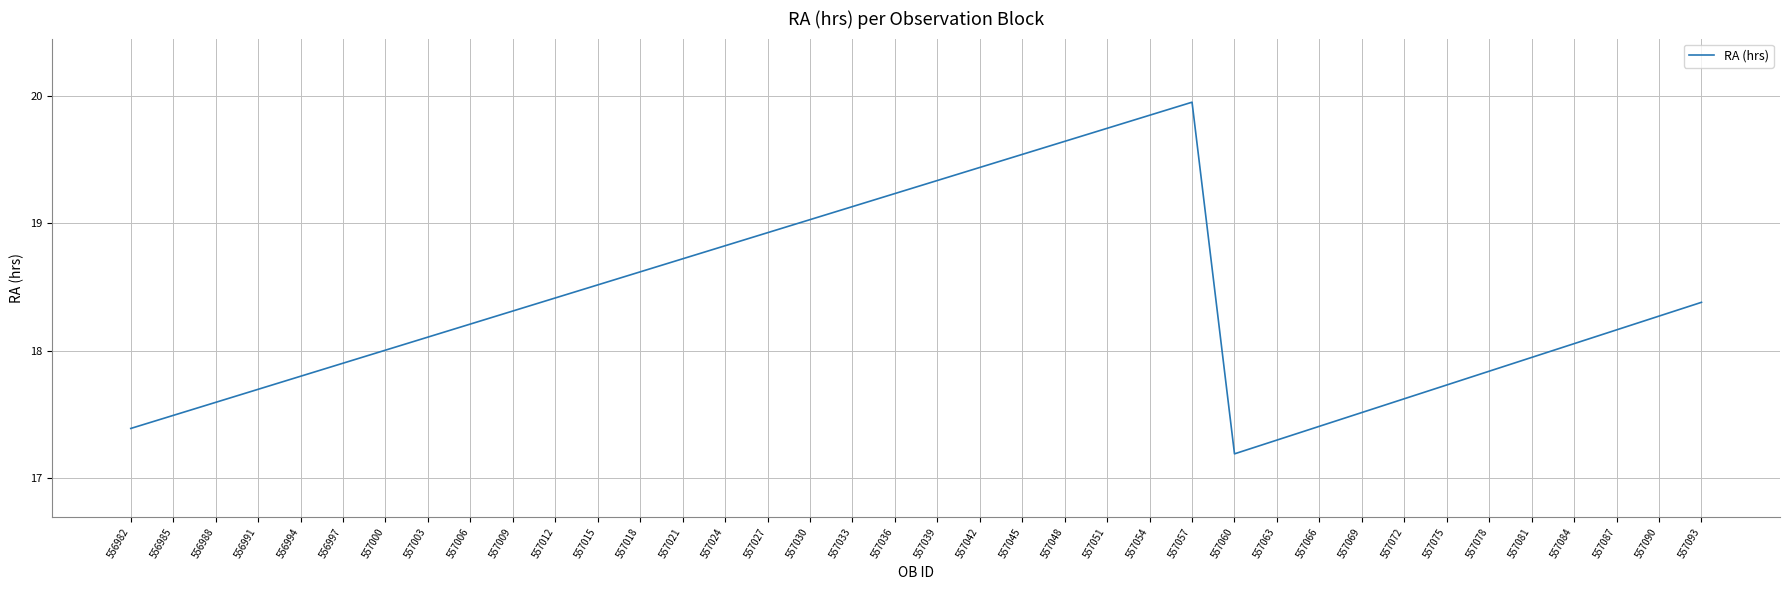

The chart shows a value of 3.6 at 557063. True or false?

False